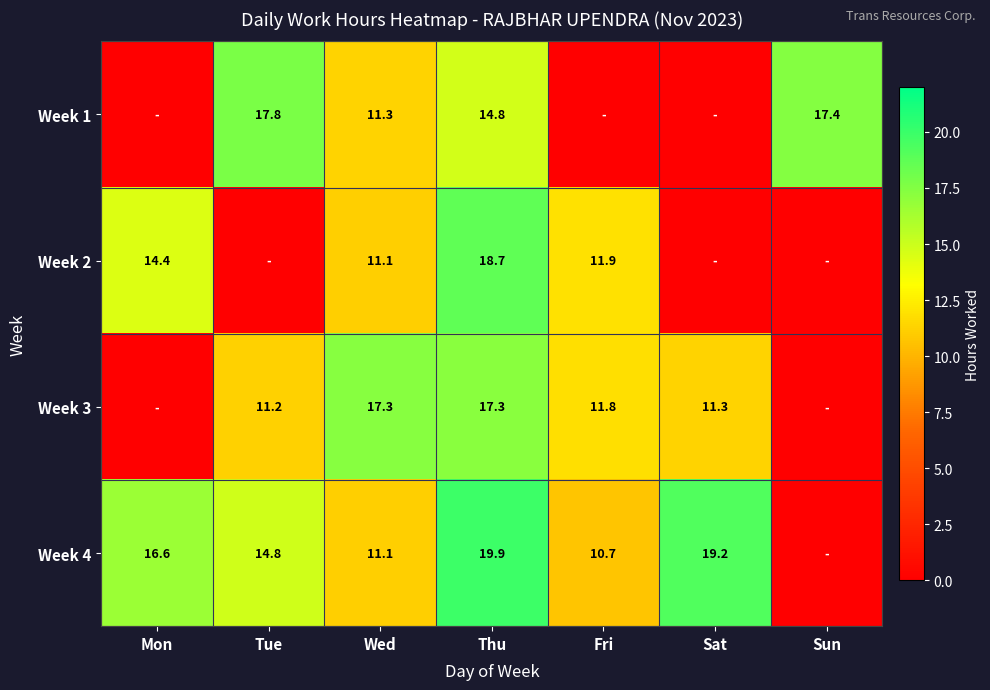

What is the difference between the highest and lowest values at Wed?

6.2